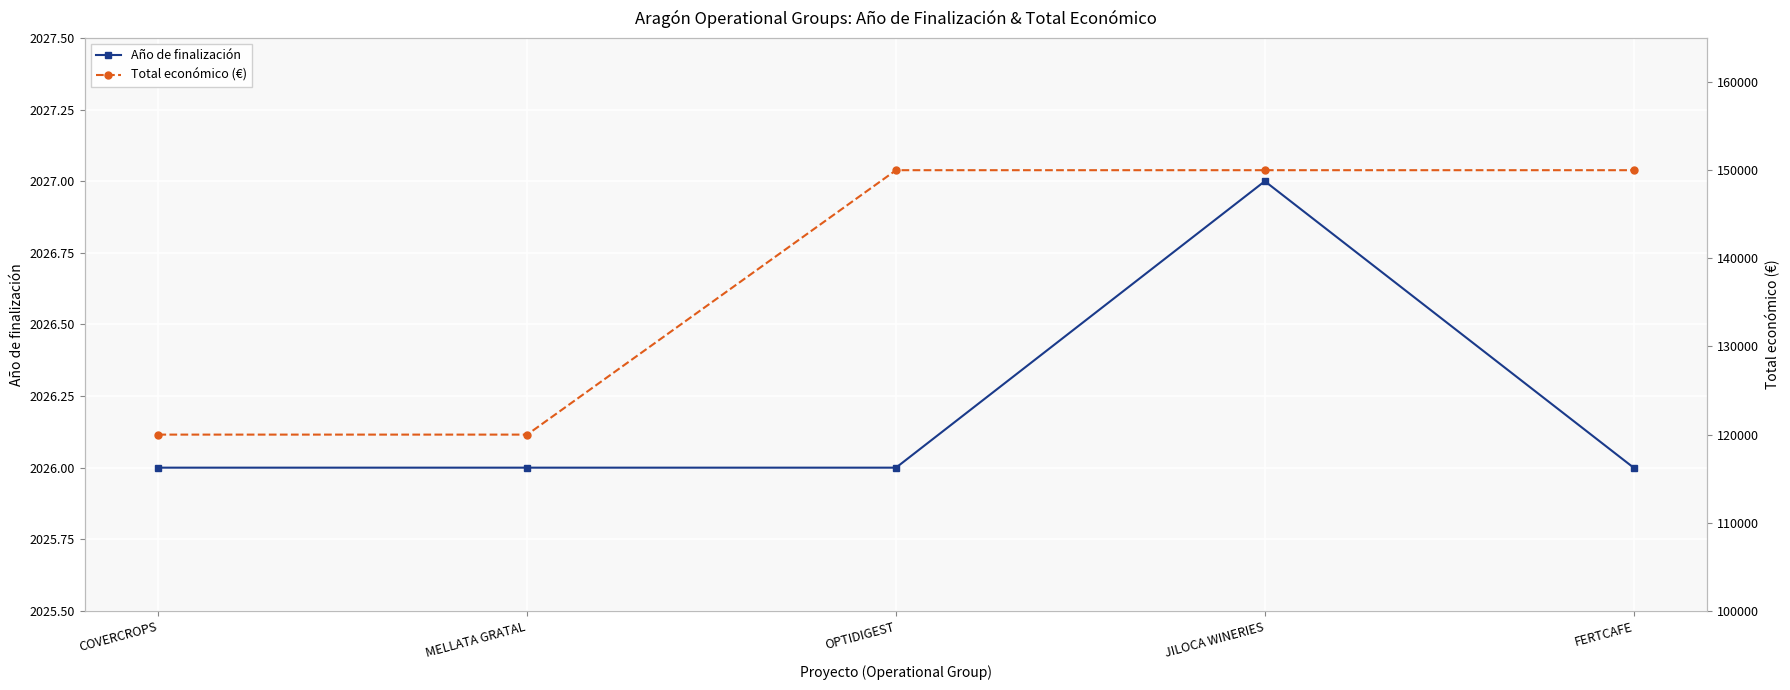

Is this an area chart (filled region under the line)?

No